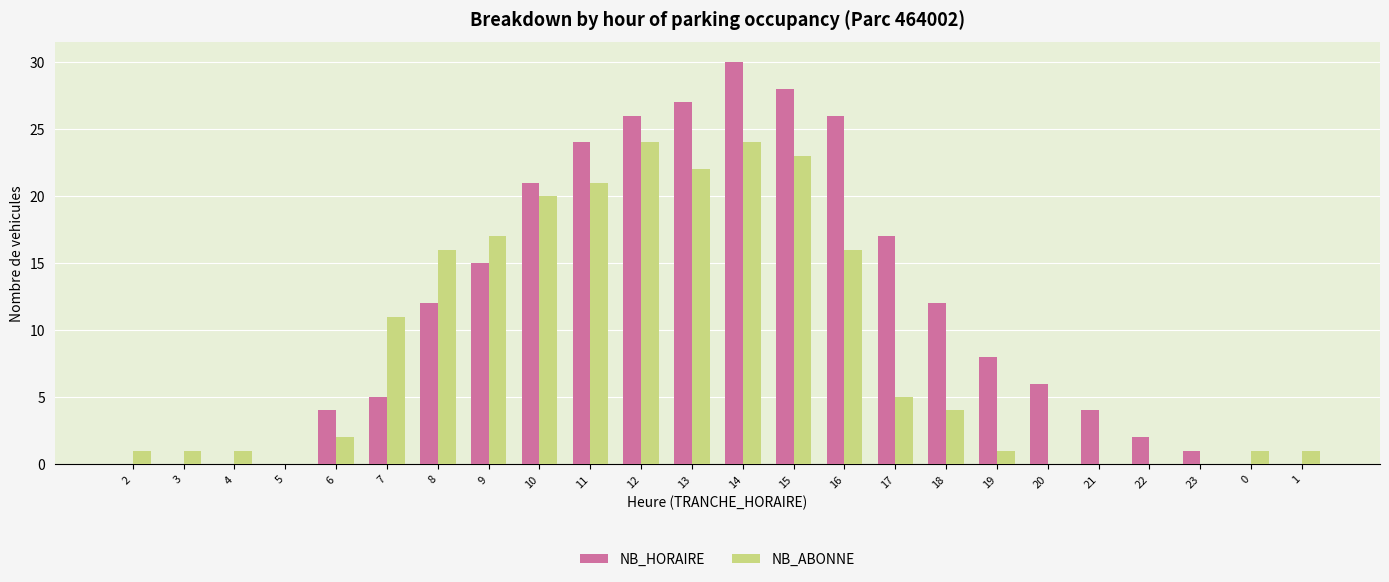

Which series changed the most between 13 and 0?

NB_HORAIRE